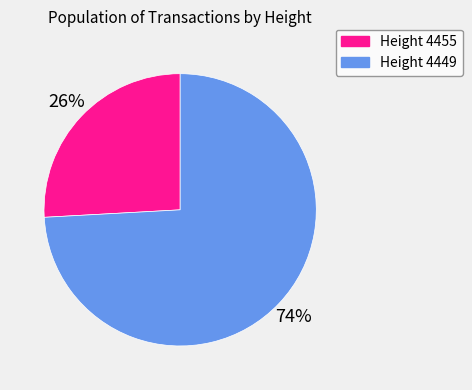

Is there a majority slice in this chart?

Yes